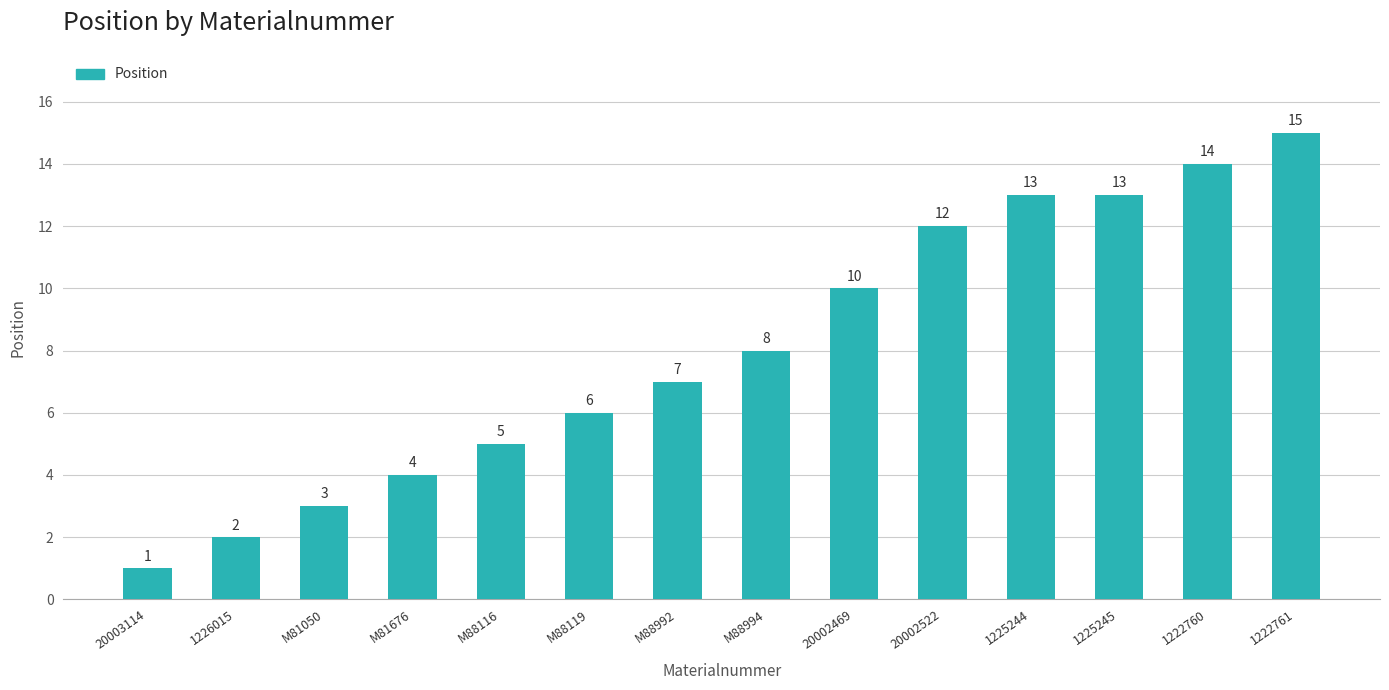

How many data points does each series have?

14